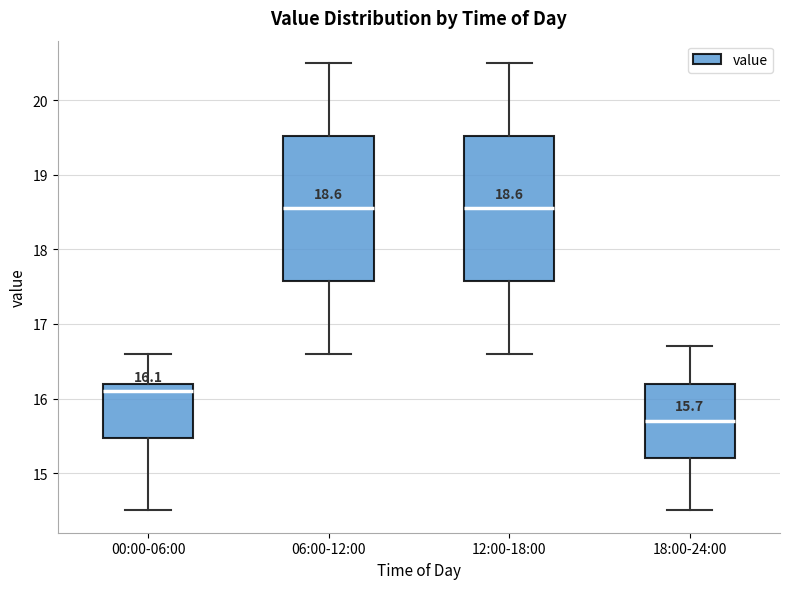

Which box's median line is the lowest?

18:00-24:00